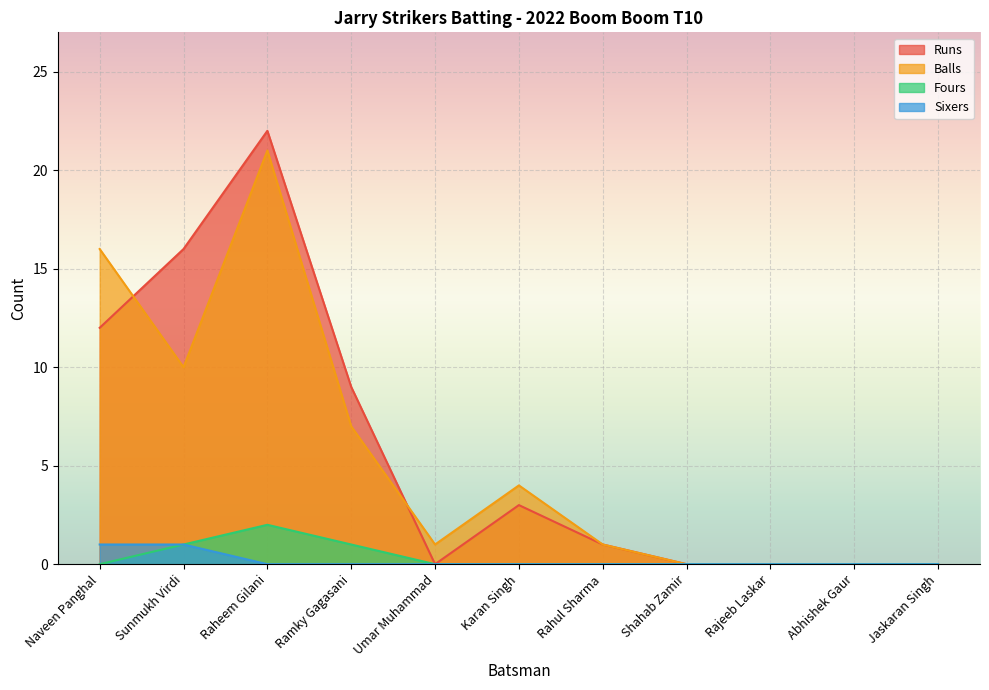

What is the total value across all series at Ramky Gagasani?

17